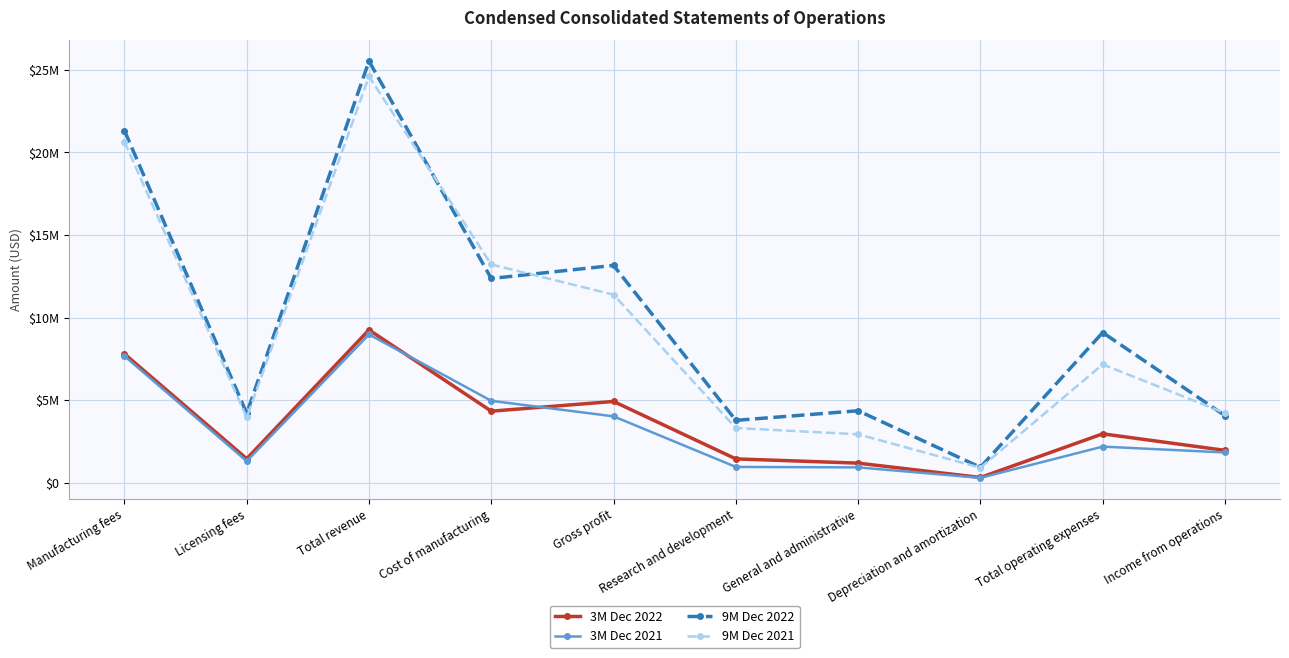

What are all the series names shown in the legend?

3M Dec 2022, 3M Dec 2021, 9M Dec 2022, 9M Dec 2021